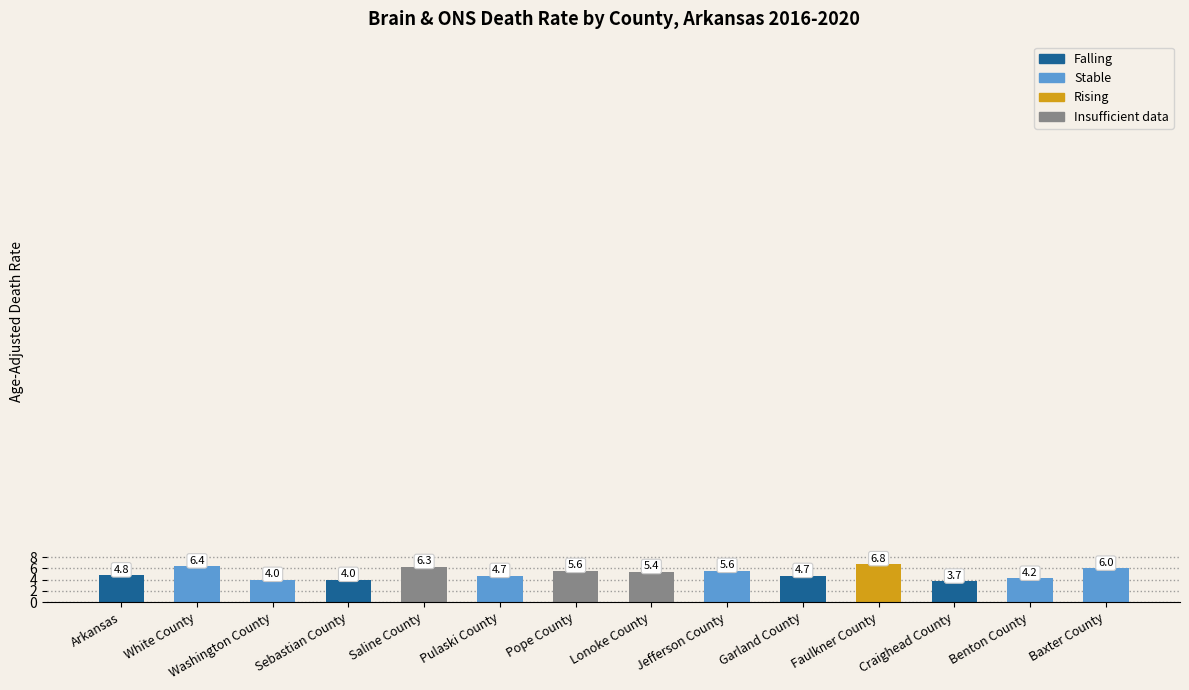

The value at Craighead County is 3.7. True or false?

True